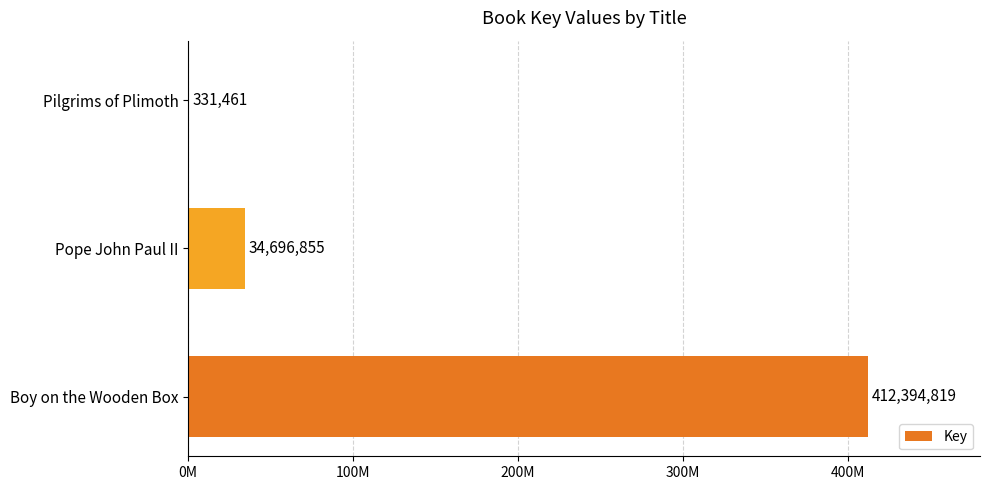

Are the bars horizontal?

Yes